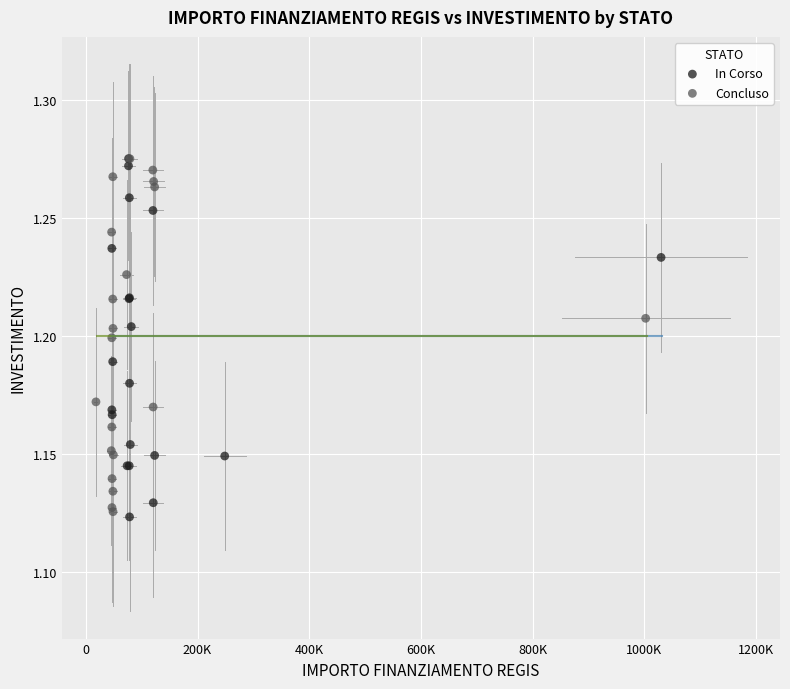

What are all the series names shown in the legend?

In Corso, Concluso